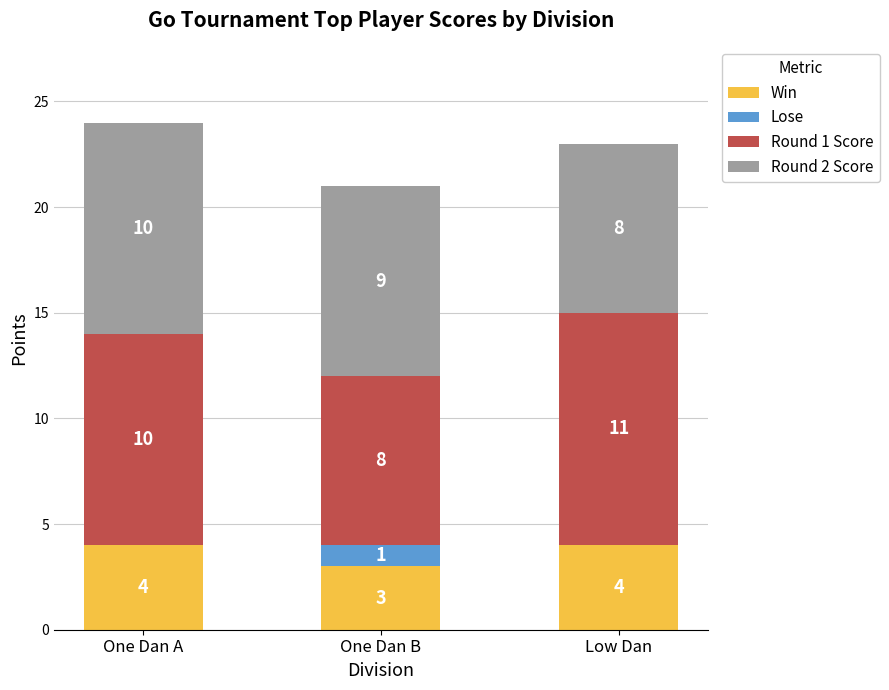

What is the sum of all Win values?

11